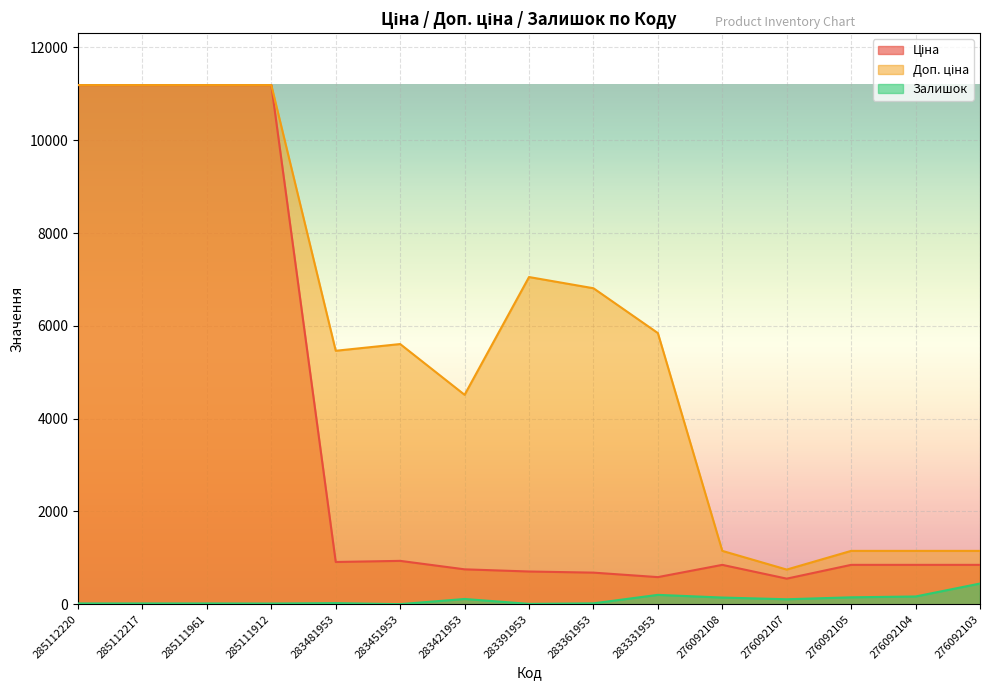

Reading left to right, extract all data points from this chart.

Ціна: 11188.2	11188.2	11188.2	11188.2	910.4	934.5	752.2	705.1	681.0	584.4	848.4	551.5	848.4	848.4	848.4
Доп. ціна: 11188.2	11188.2	11188.2	11188.2	5462.3	5607.2	4513.3	7051.3	6809.8	5843.9	1149.7	747.0	1149.7	1149.7	1149.7
Залишок: 17.0	17.0	17.0	15.0	24.0	2.0	113.0	8.0	19.0	202.0	144.0	107.0	149.0	167.0	446.0